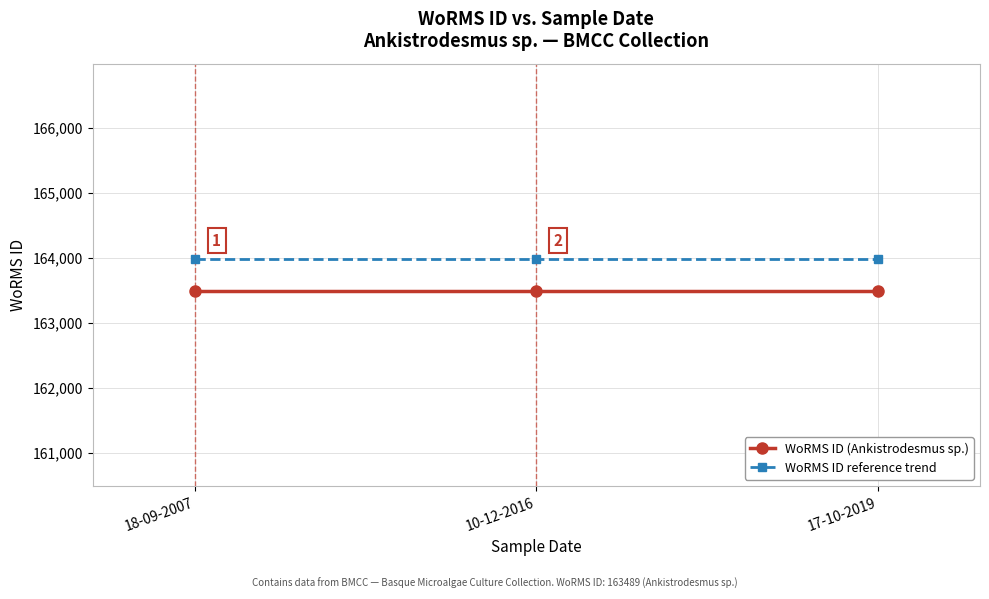

Reading left to right, list all the values displayed in this chart.

WoRMS ID (Ankistrodesmus sp.): 163489	163489	163489
WoRMS ID reference trend: 163989	163989	163989